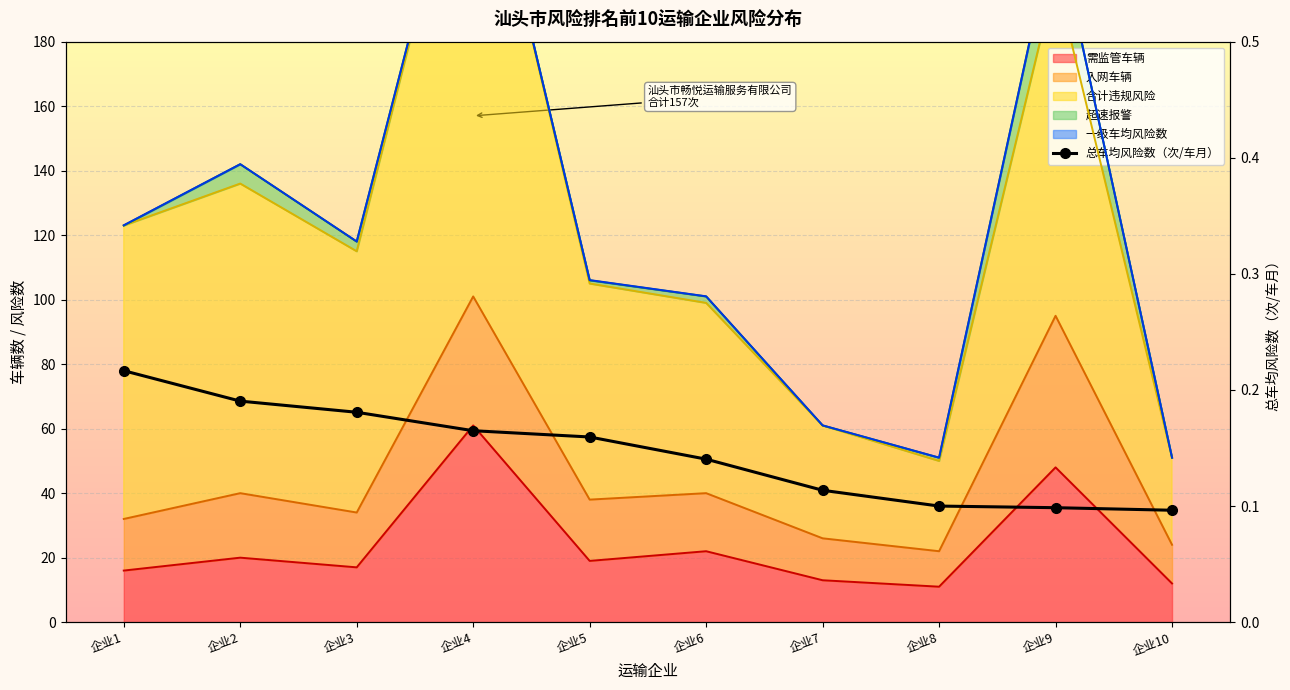

How many lines are shown in the chart?

1